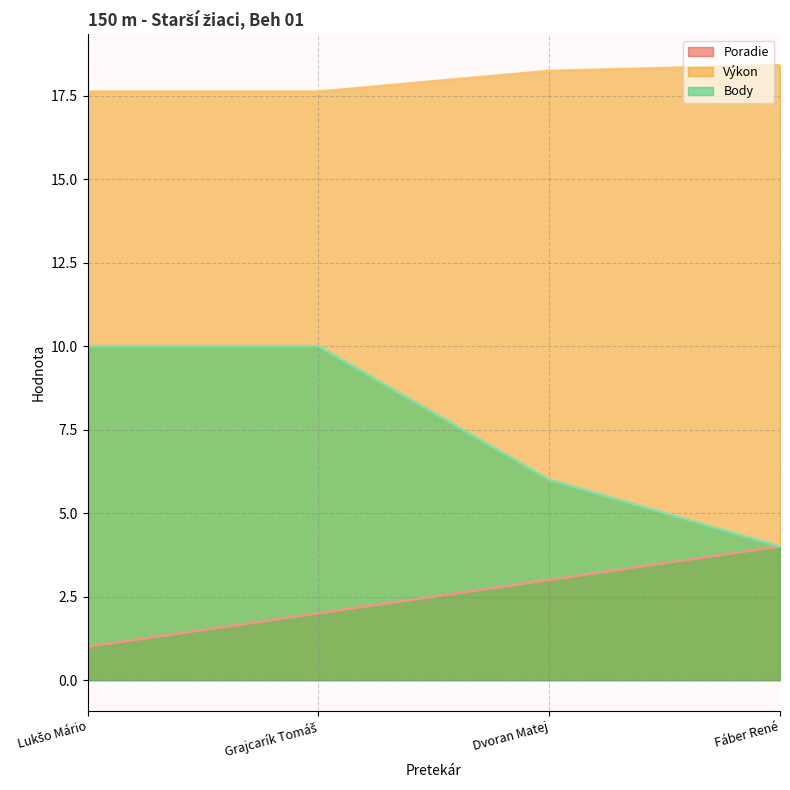

Which has a higher value, Grajcarík Tomáš or Dvoran Matej?

Dvoran Matej